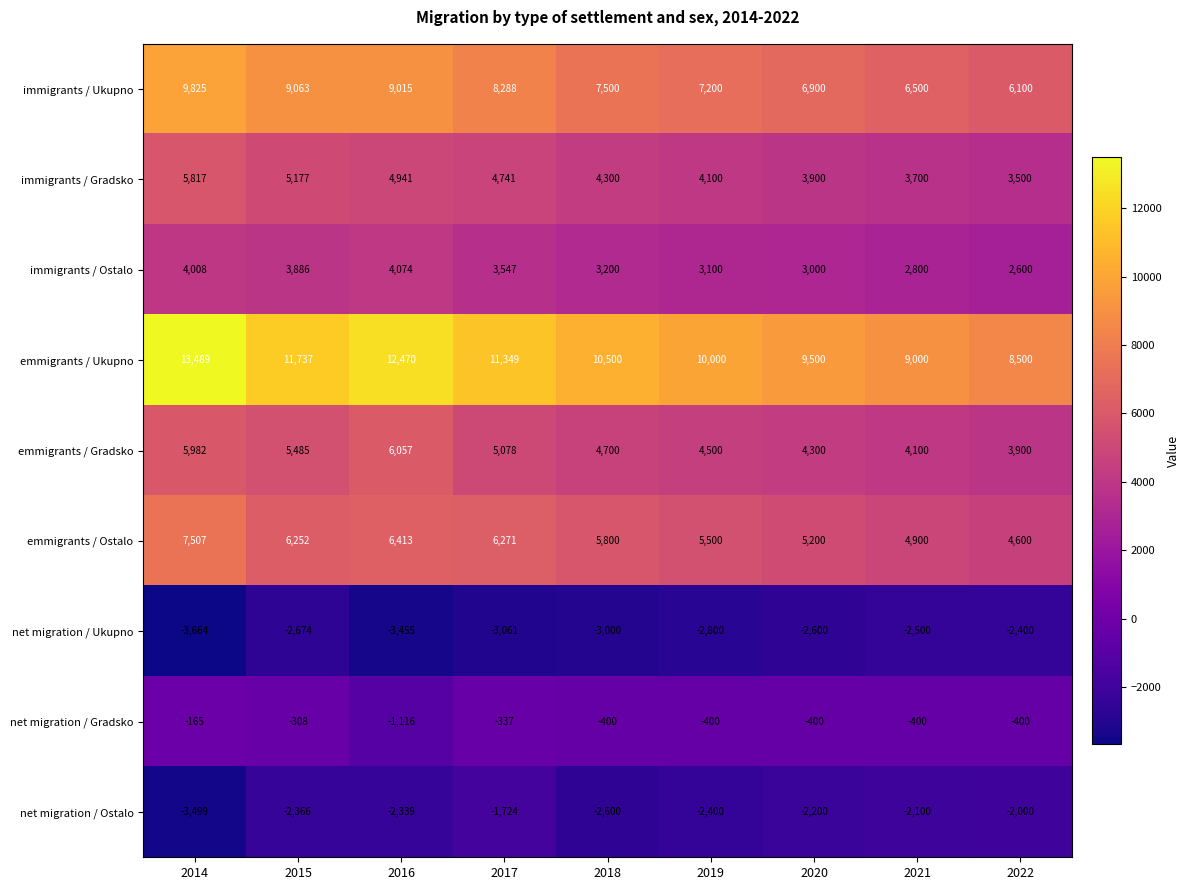

At which category is the sum across all series the highest?

2014